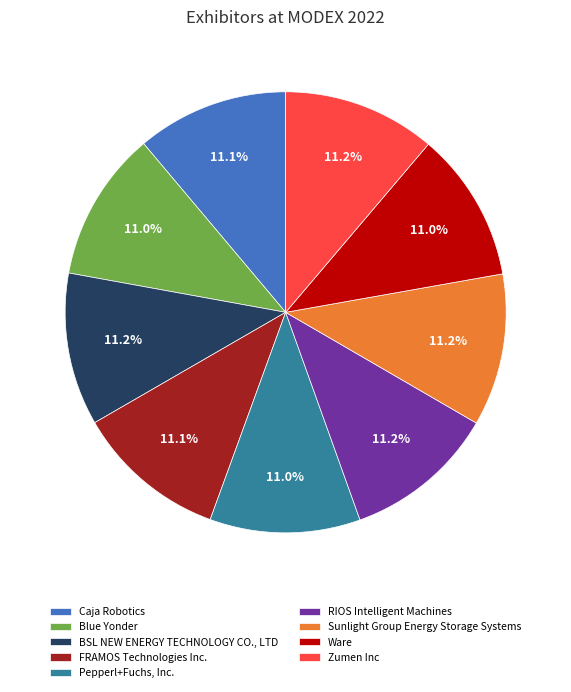

What is the ratio of the value at BSL NEW ENERGY TECHNOLOGY CO., LTD to the value at Pepperl+Fuchs, Inc.?

1.0